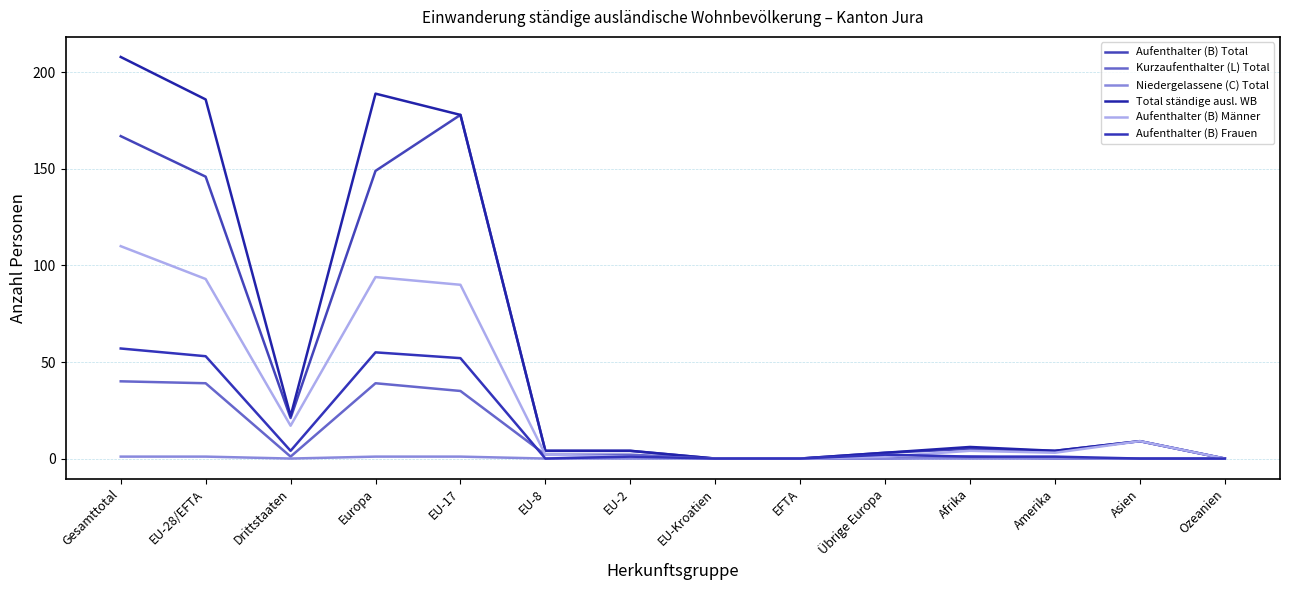

At which category is the sum across all series the highest?

Gesamttotal